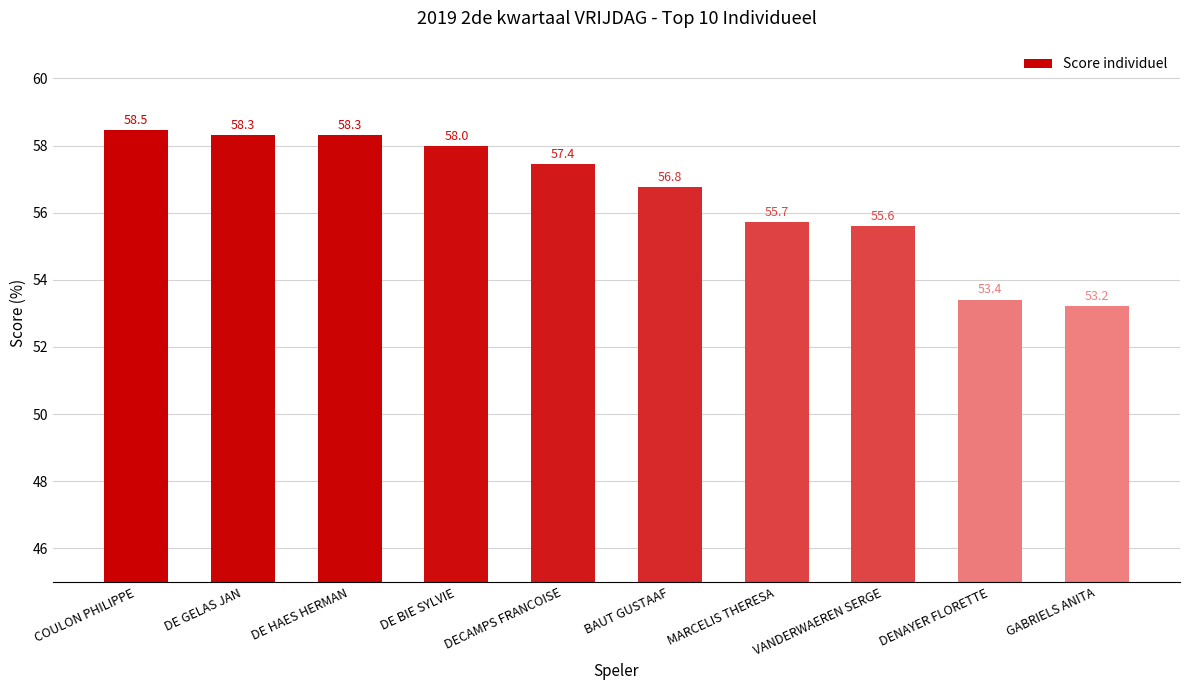

Which label corresponds to the smallest value in the chart?

GABRIELS ANITA